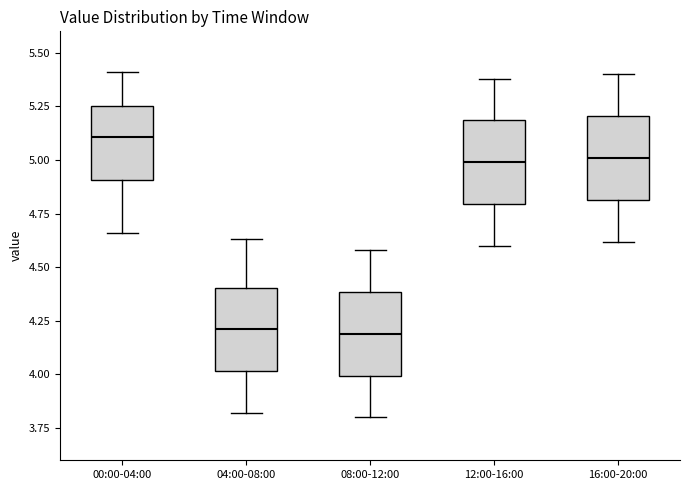

Where is the upper edge of the box for 12:00-16:00 on the y-axis? The values are not printed on the chart, so give them approximately, as read against the axis.

5.20